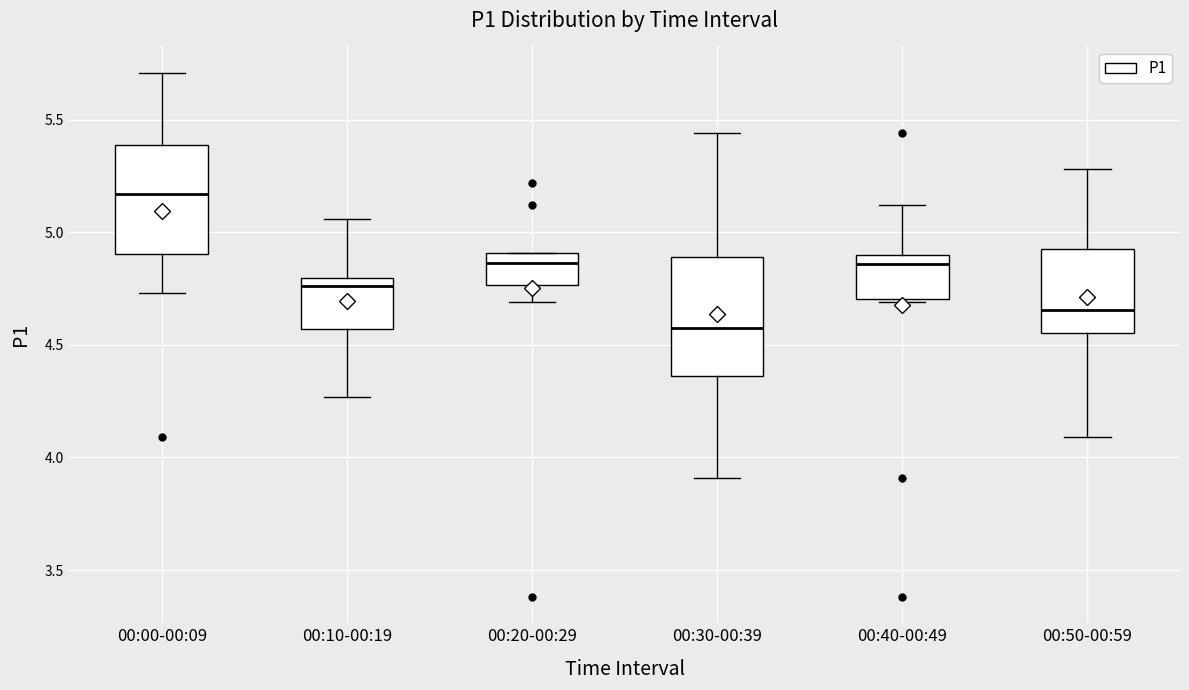

Where is the upper edge of the box for 00:10-00:19 on the y-axis? The values are not printed on the chart, so give them approximately, as read against the axis.

4.80